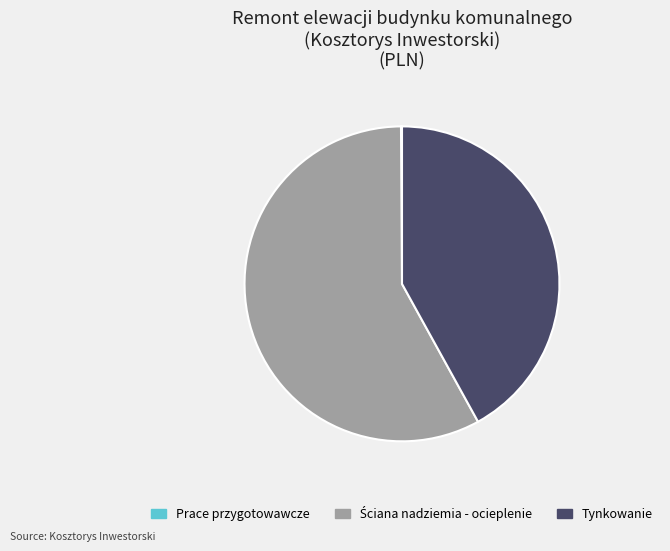

Is there a majority slice in this chart?

Yes